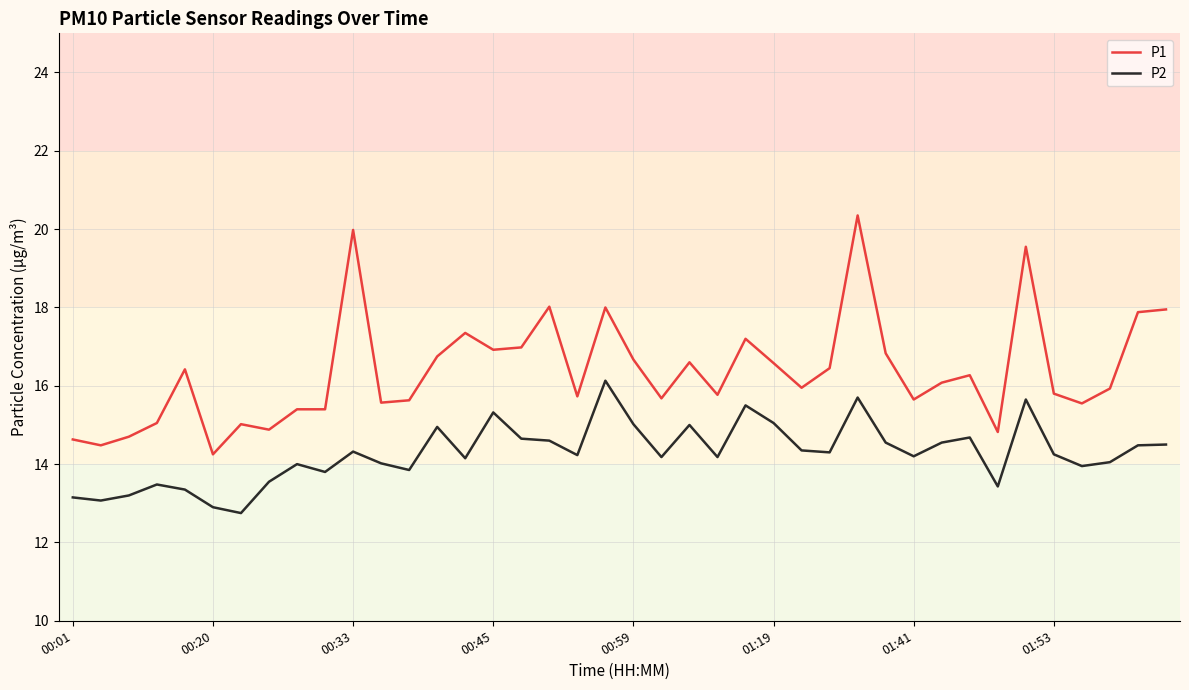

List the series in order of their peak value, lowest first.

P2, P1